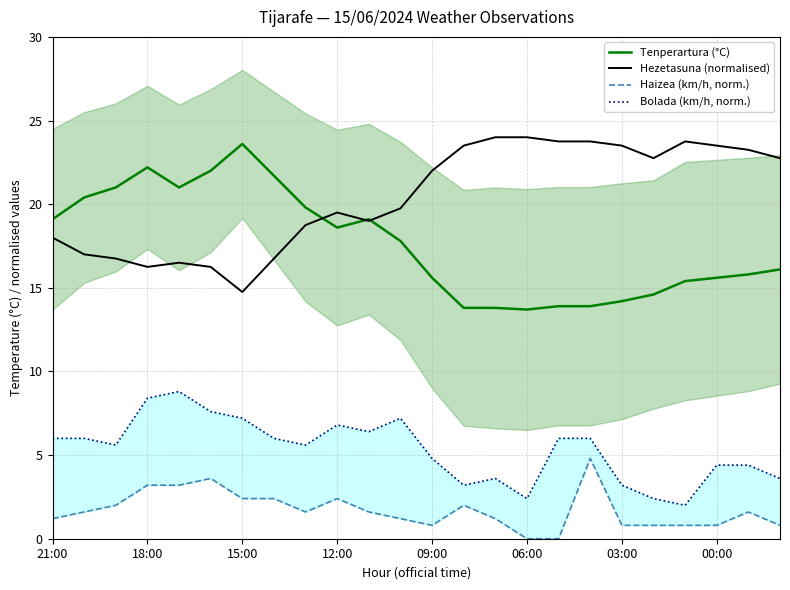

Which category has the lowest value in the Hezetasuna (normalised) series?

15:00